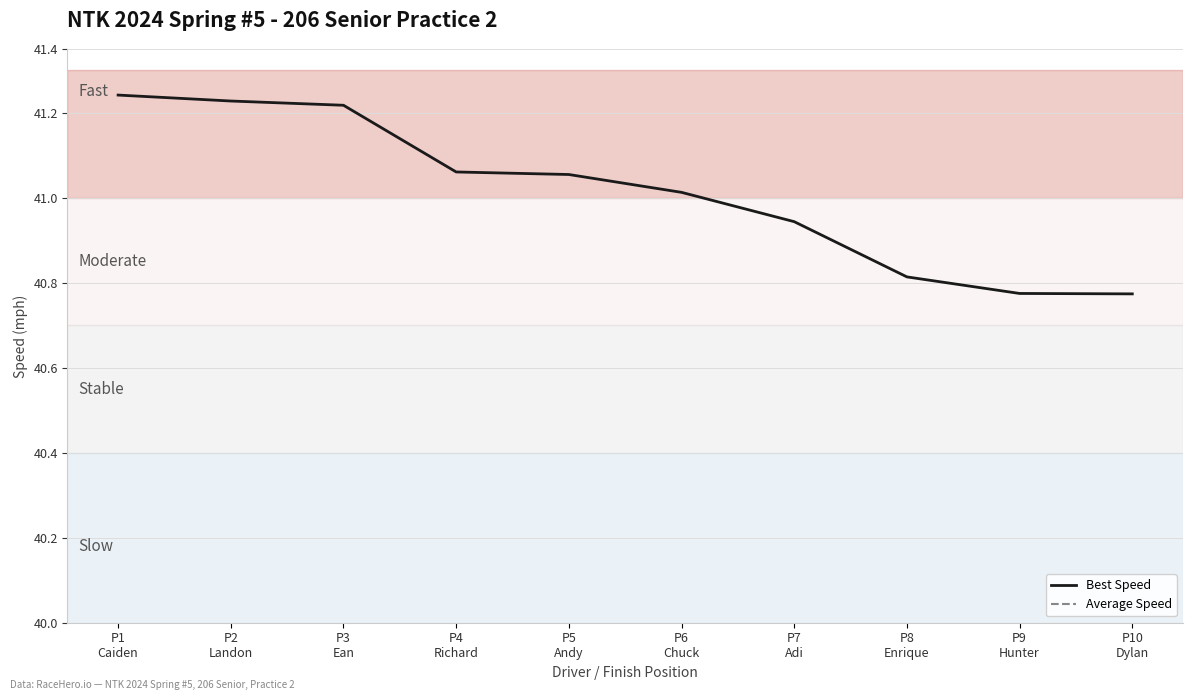

What is the difference between the Average Speed values at P5
Andy and P6
Chuck?

0.7